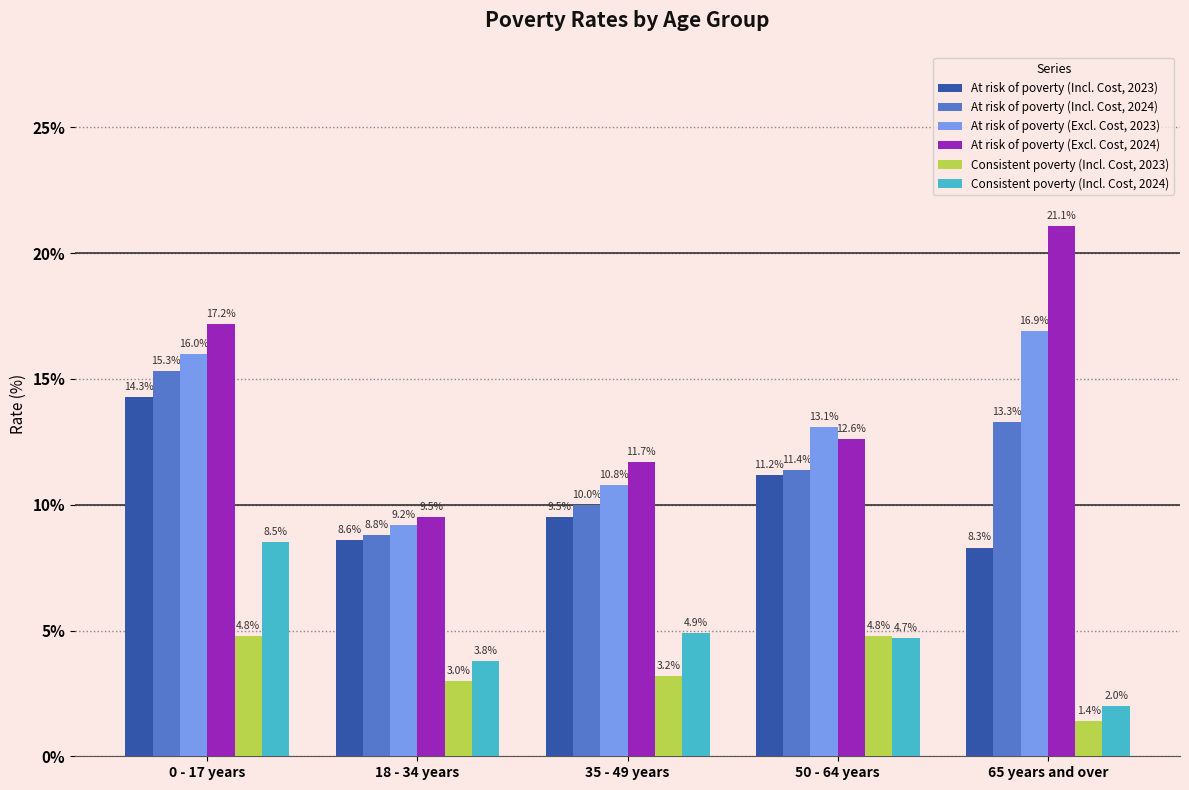

Reading left to right, what are all the values shown in this chart?

At risk of poverty (Incl. Cost, 2023): 0 - 17 years=14.3	18 - 34 years=8.6	35 - 49 years=9.5	50 - 64 years=11.2	65 years and over=8.3
At risk of poverty (Incl. Cost, 2024): 0 - 17 years=15.3	18 - 34 years=8.8	35 - 49 years=10.0	50 - 64 years=11.4	65 years and over=13.3
At risk of poverty (Excl. Cost, 2023): 0 - 17 years=16.0	18 - 34 years=9.2	35 - 49 years=10.8	50 - 64 years=13.1	65 years and over=16.9
At risk of poverty (Excl. Cost, 2024): 0 - 17 years=17.2	18 - 34 years=9.5	35 - 49 years=11.7	50 - 64 years=12.6	65 years and over=21.1
Consistent poverty (Incl. Cost, 2023): 0 - 17 years=4.8	18 - 34 years=3.0	35 - 49 years=3.2	50 - 64 years=4.8	65 years and over=1.4
Consistent poverty (Incl. Cost, 2024): 0 - 17 years=8.5	18 - 34 years=3.8	35 - 49 years=4.9	50 - 64 years=4.7	65 years and over=2.0